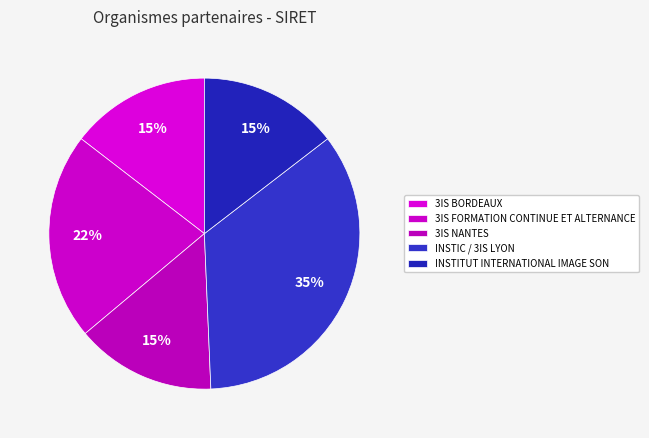

To the nearest percent, what is the combined percentage of 3IS FORMATION CONTINUE ET ALTERNANCE and INSTIC / 3IS LYON?

56%